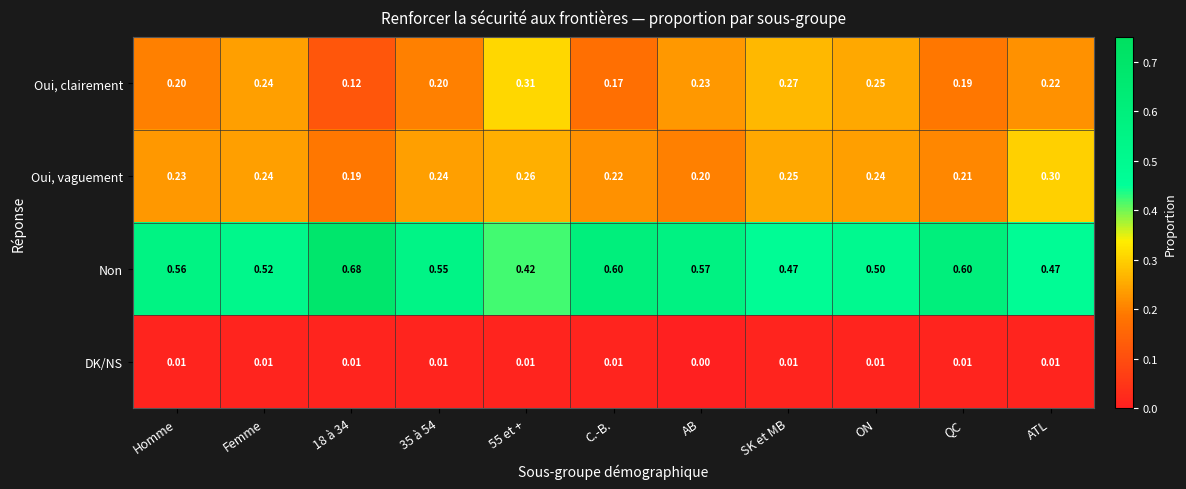

Which series has the largest range (max minus min)?

Non